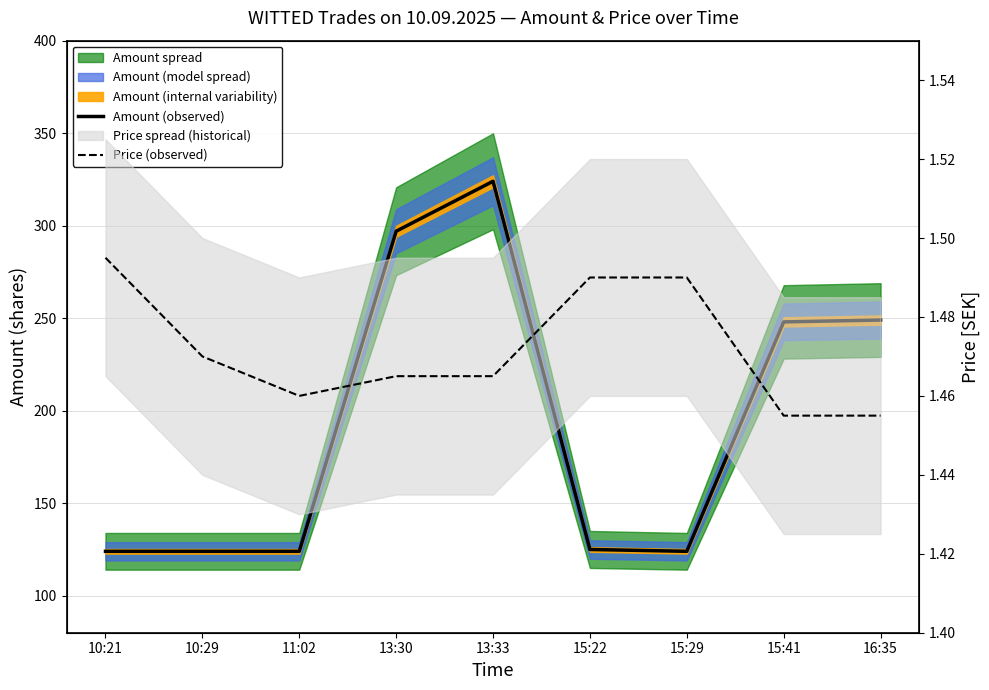

List the labels in order of Price (observed) value, smallest first.

15:41, 16:35, 11:02, 13:30, 13:33, 10:29, 15:22, 15:29, 10:21